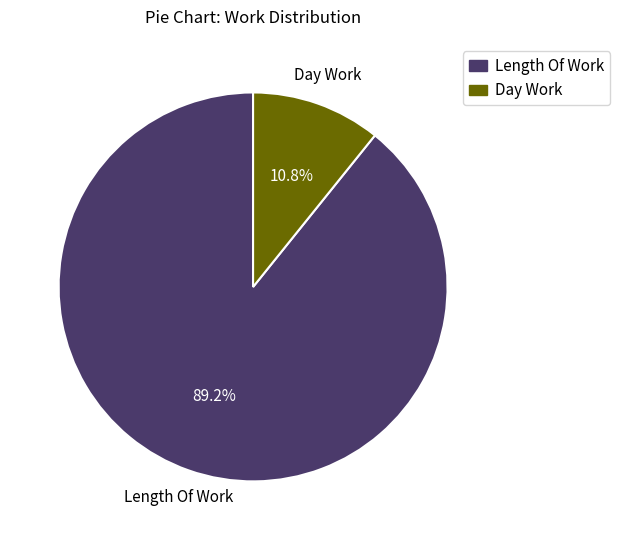

What is the total percentage of Day Work and Length Of Work?

100.0%